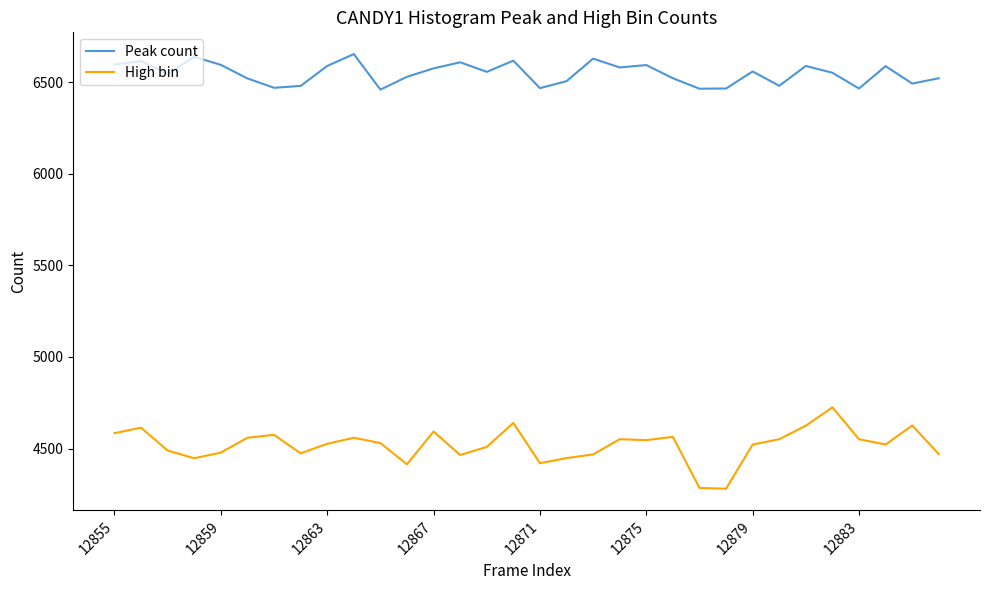

How many lines are shown in the chart?

2